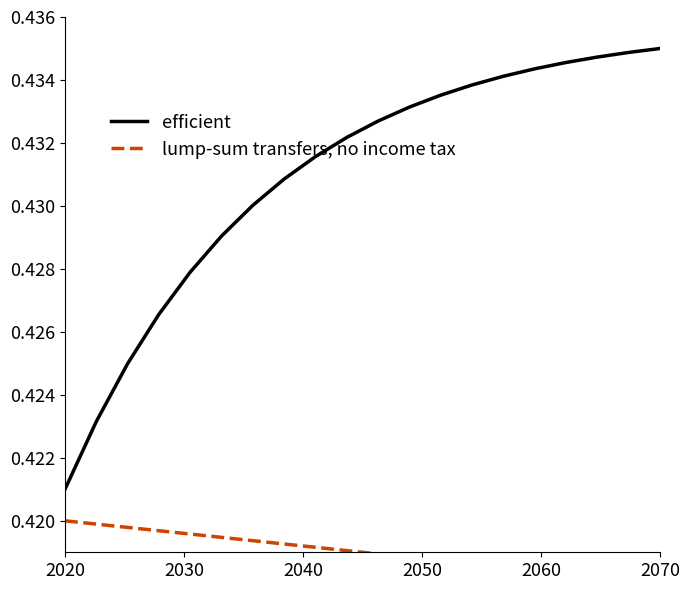

True or false: lump-sum transfers, no income tax and efficient intersect in this chart.

False